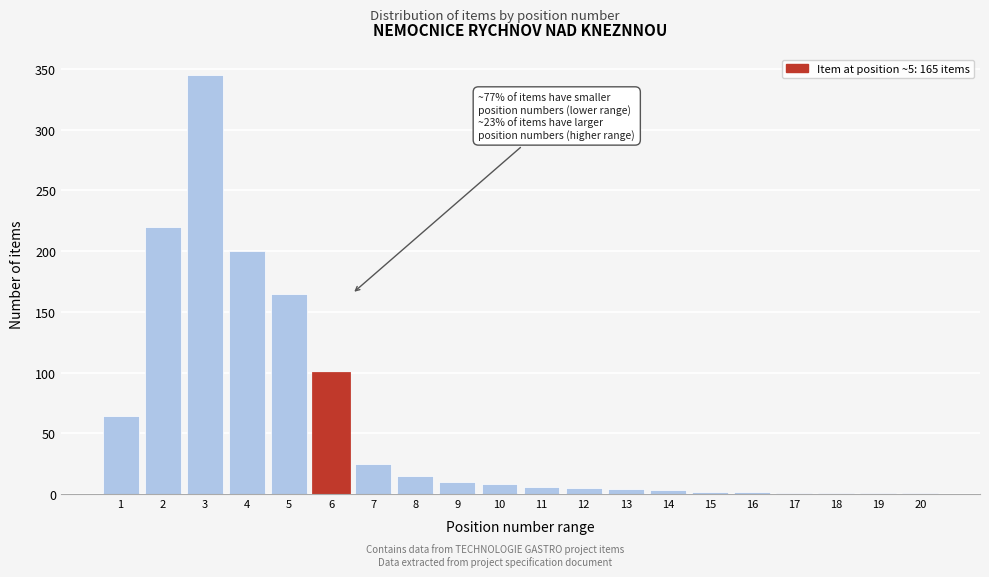

What is the sum of all values?

1178